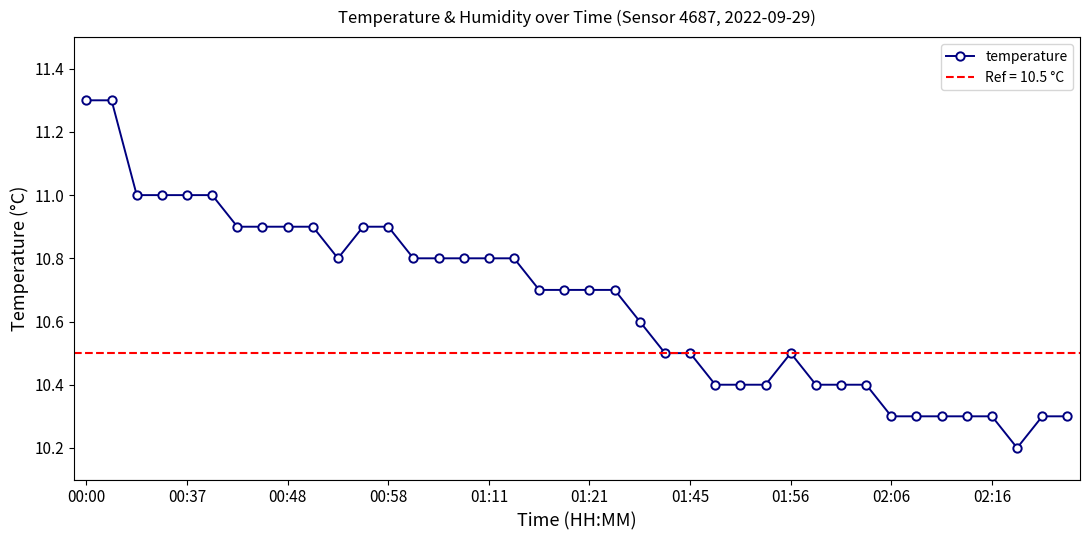

Is it true that temperature equals 10.8 at 01:11?

True